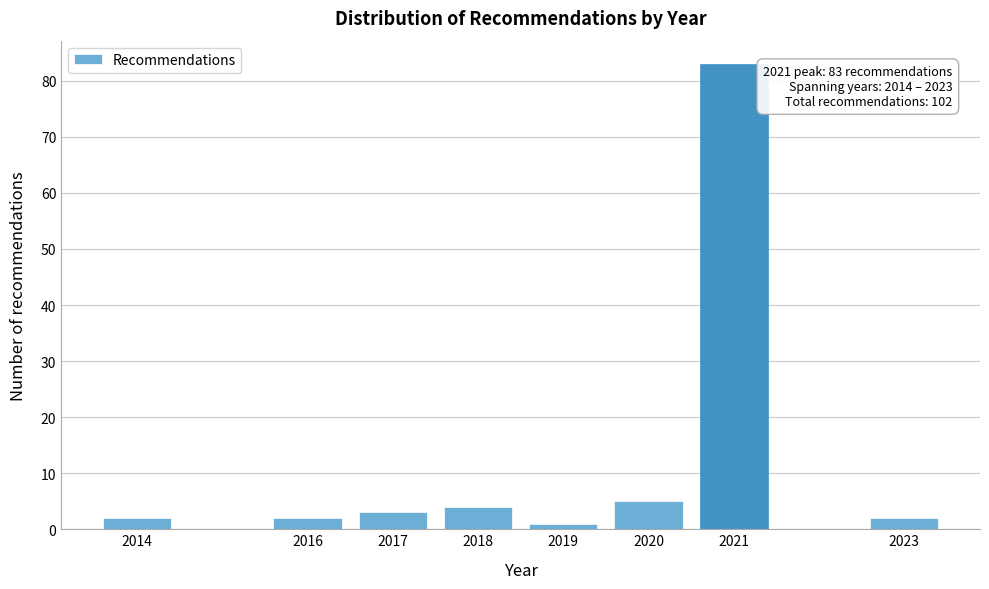

Reading left to right, list all the values displayed in this chart.

2	2	3	4	1	5	83	2